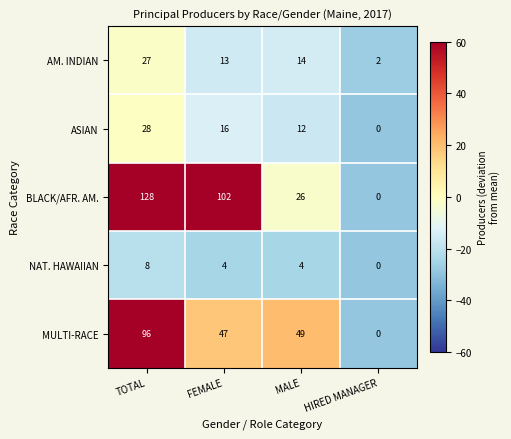

Rank the series by their maximum value, from lowest to highest.

NAT. HAWAIIAN, AM. INDIAN, ASIAN, MULTI-RACE, BLACK/AFR. AM.